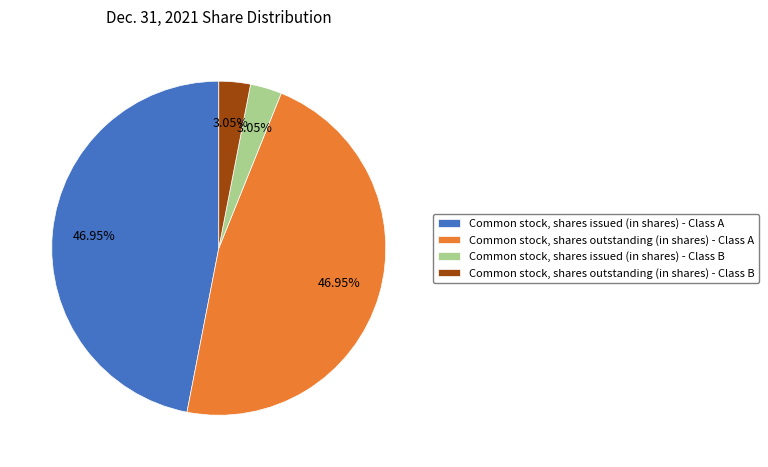

Combined, do Common stock, shares issued (in shares) - Class A and Common stock, shares outstanding (in shares) - Class A account for over 50%?

Yes